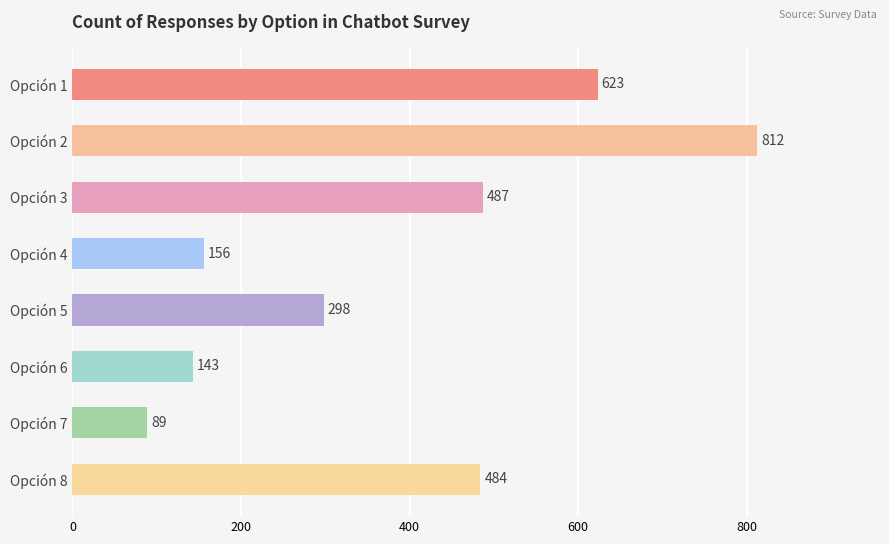

Which has a higher value, Opción 7 or Opción 3?

Opción 3